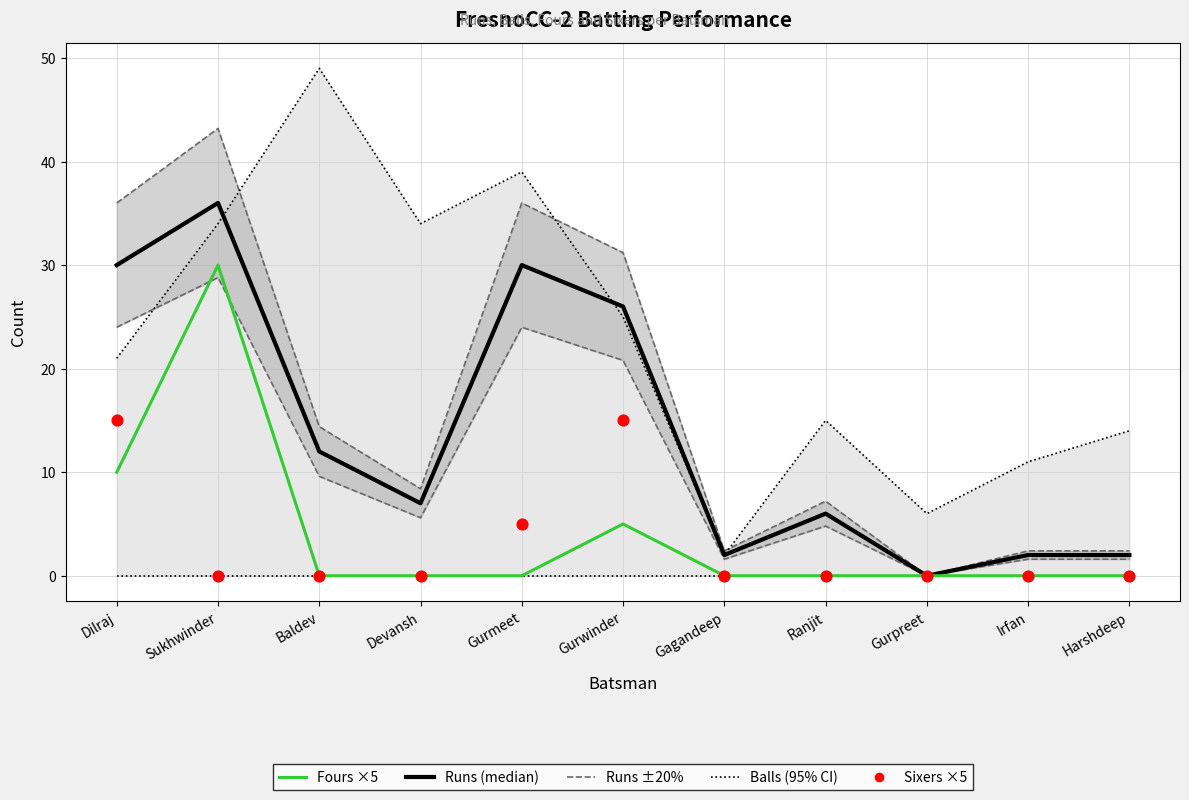

Which series contains the lowest Y value?

Runs +20%